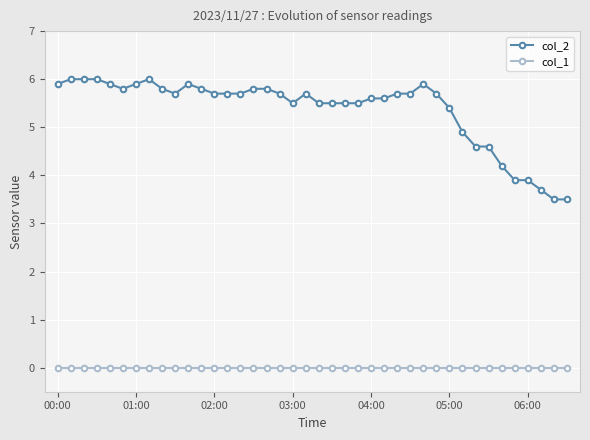

What is the difference between the maximum and minimum values in the col_2 series?

2.5